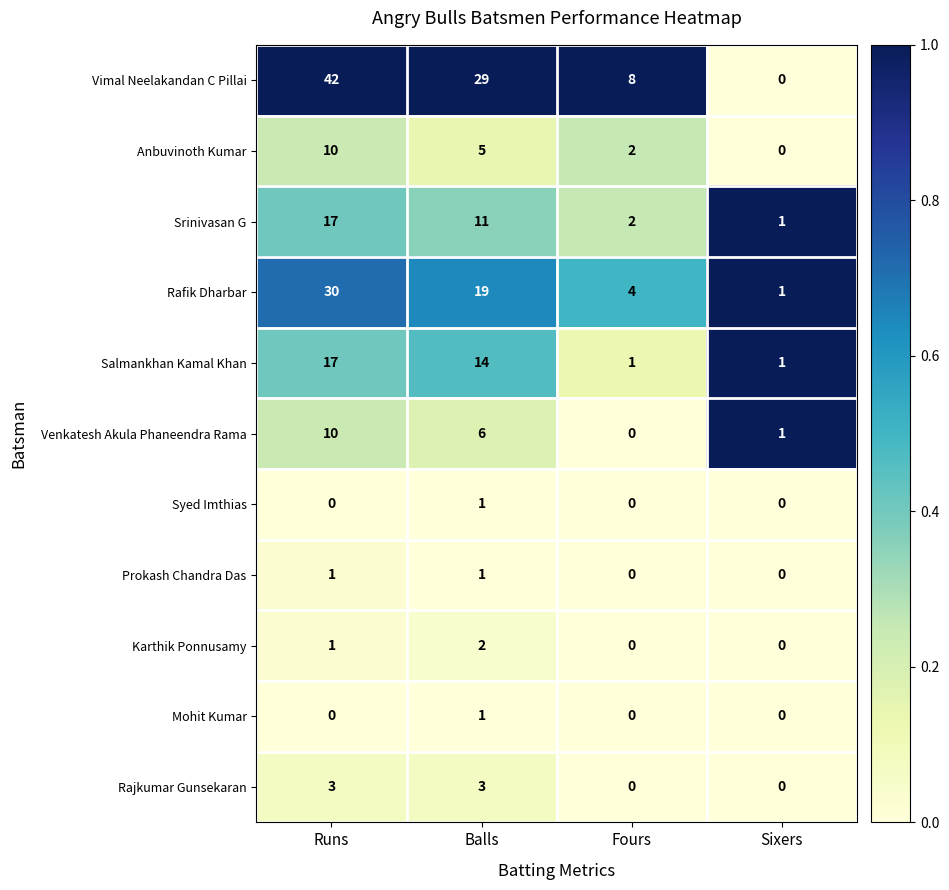

What is the average value of the Venkatesh Akula Phaneendra Rama series?

4